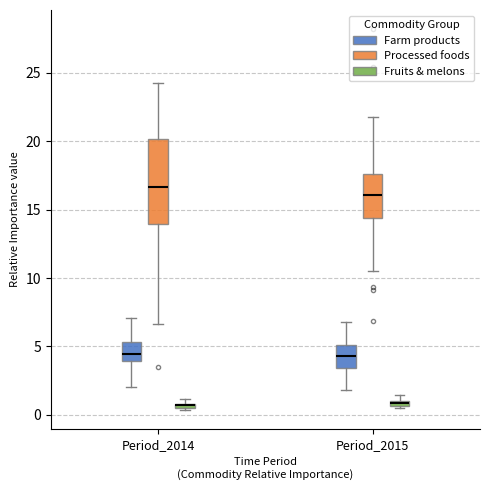

Which box is the tallest, from its lower edge to its upper edge?

Period_2014 (Processed foods)